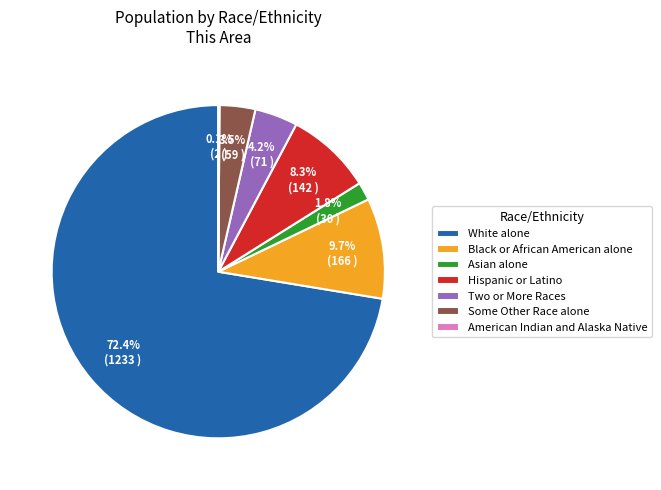

Is there a majority slice in this chart?

Yes